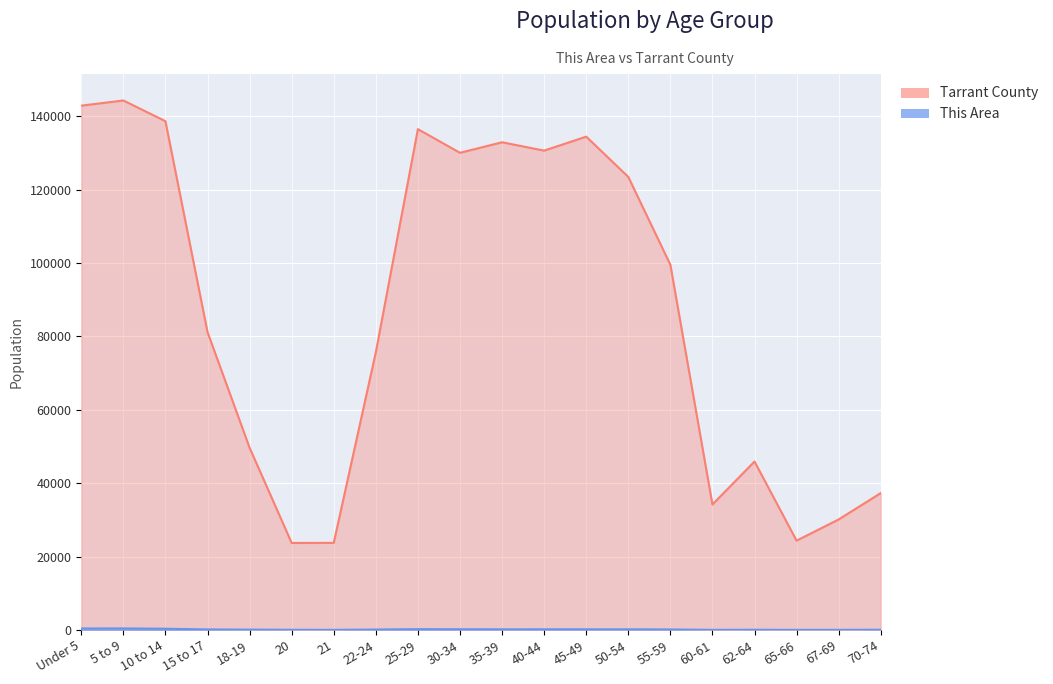

What is the spread (max minus min) of values at 10 to 14?

138314